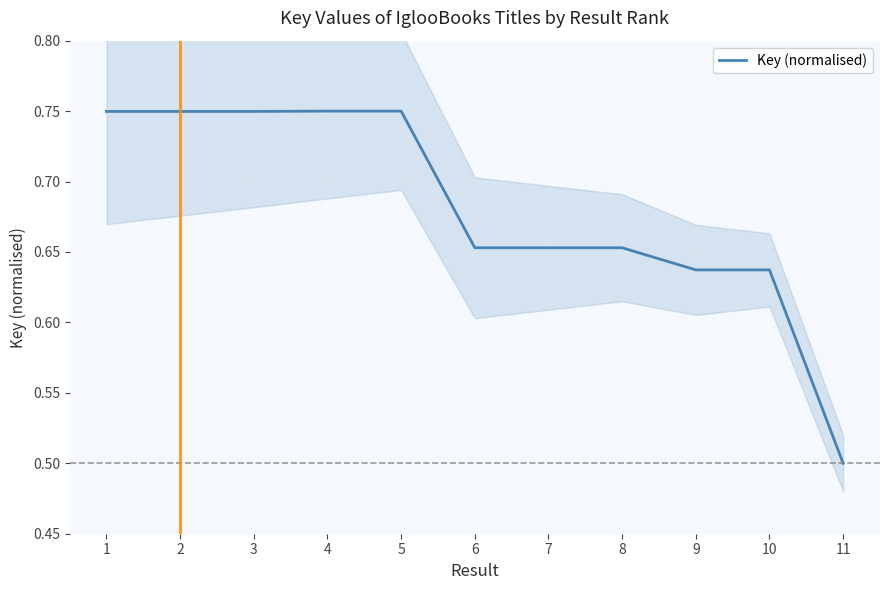

What is the greatest value displayed?

0.8